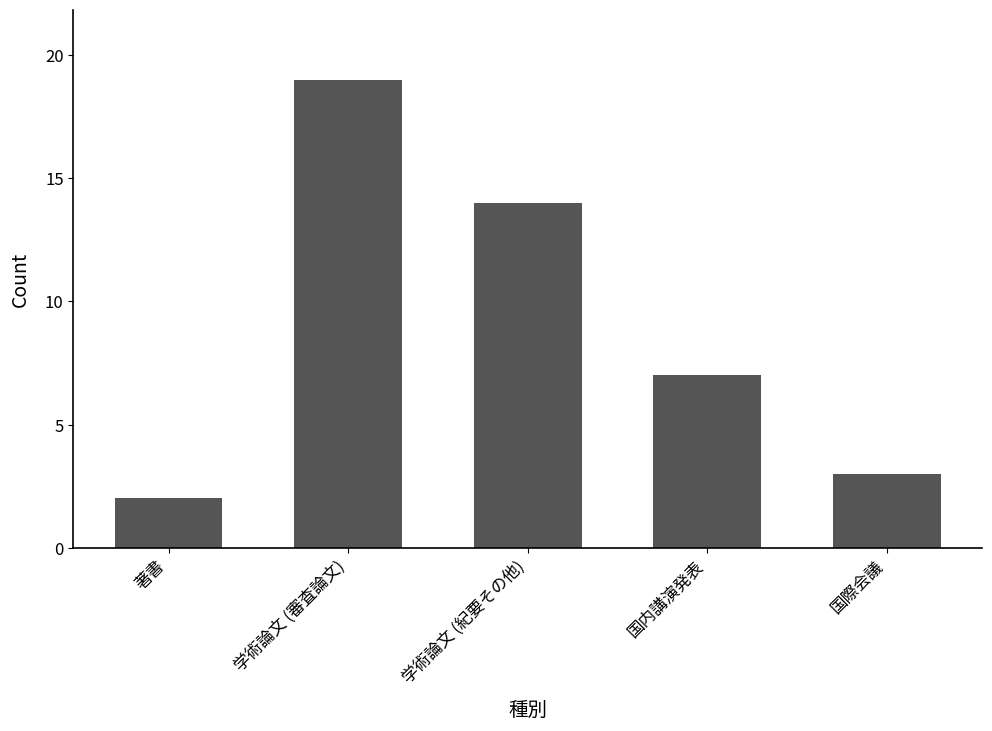

True or false: the data shows 19 at 学術論文 (審査論文).

True